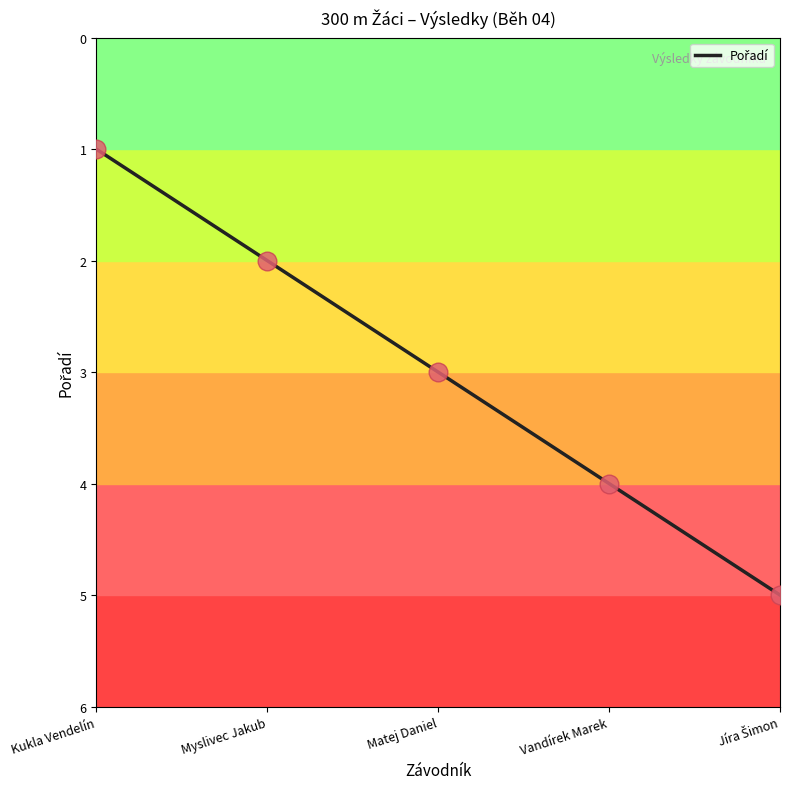

What is the change in value from Kukla Vendelín to Matej Daniel?

+2